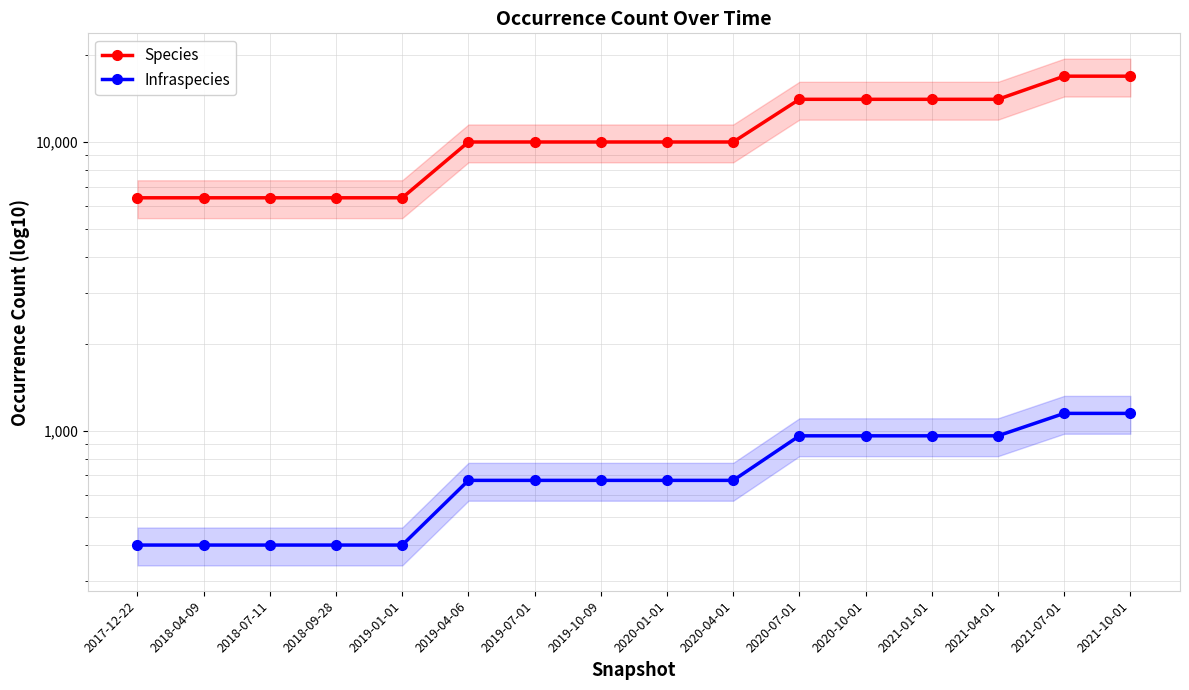

Is it true that Species equals 6412 at 2019-01-01?

True